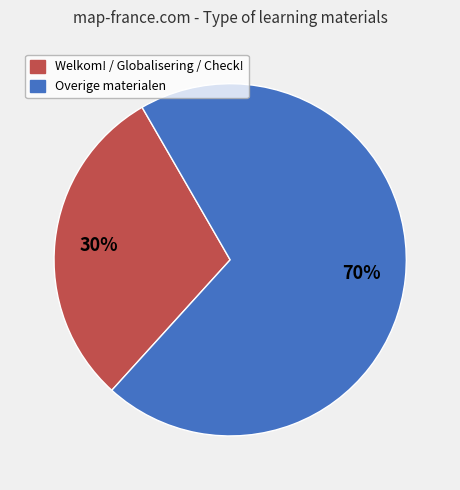

Is there a majority slice in this chart?

Yes